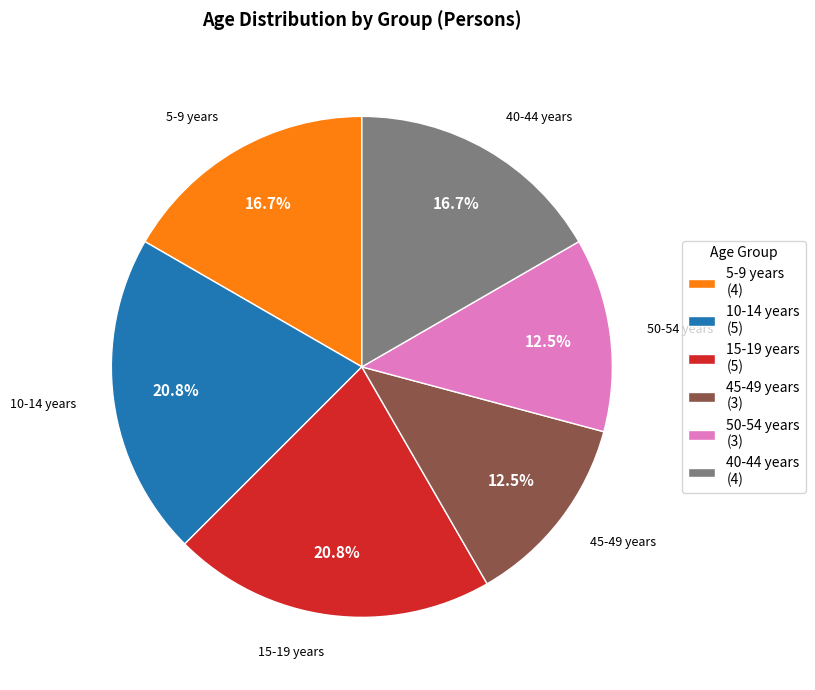

Is there any slice that represents more than half of the pie?

No